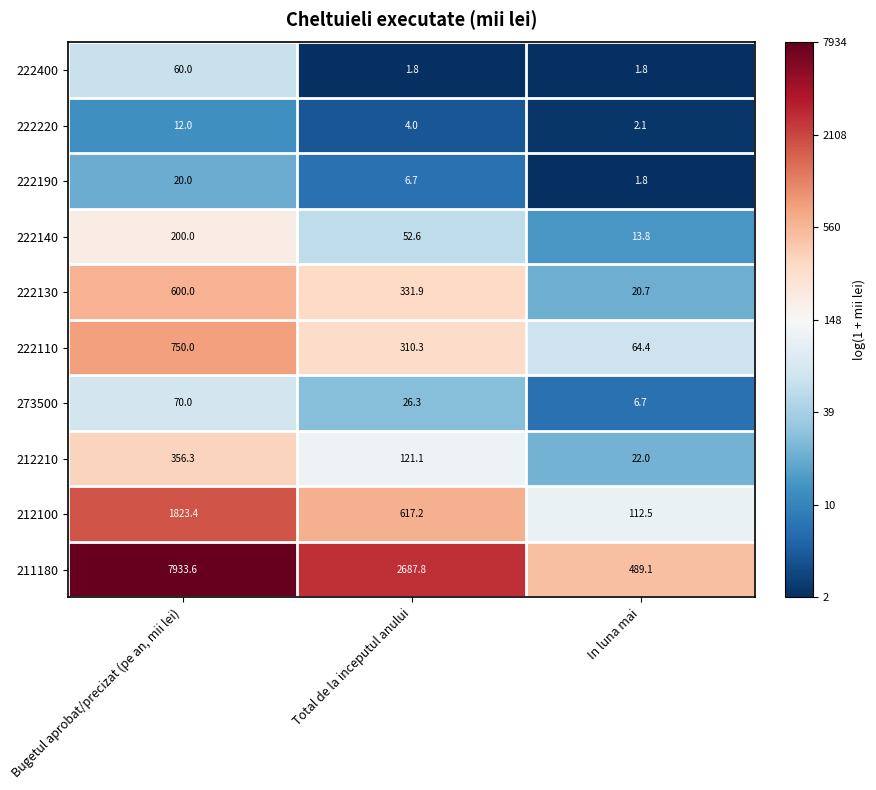

Count the number of data series in this chart.

10